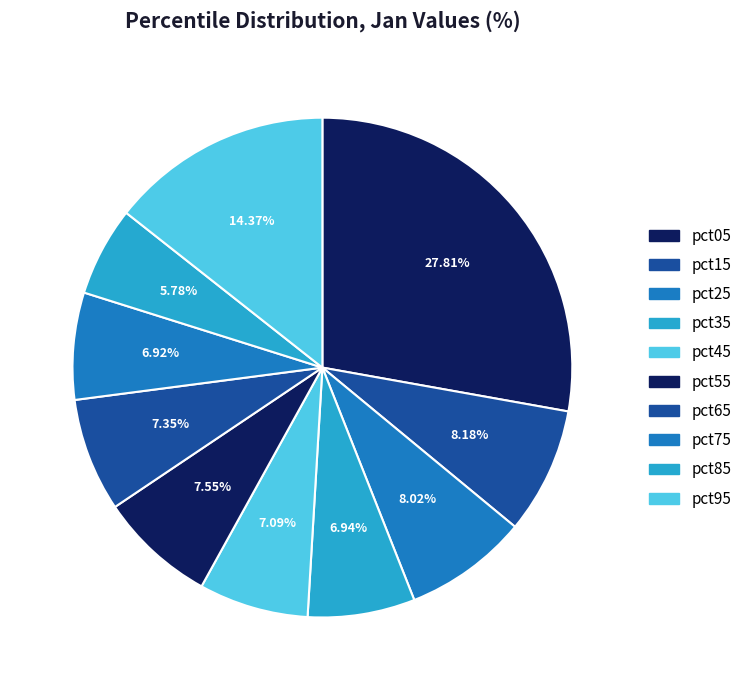

To the nearest percent, what is the combined percentage of pct25 and pct75?

15%